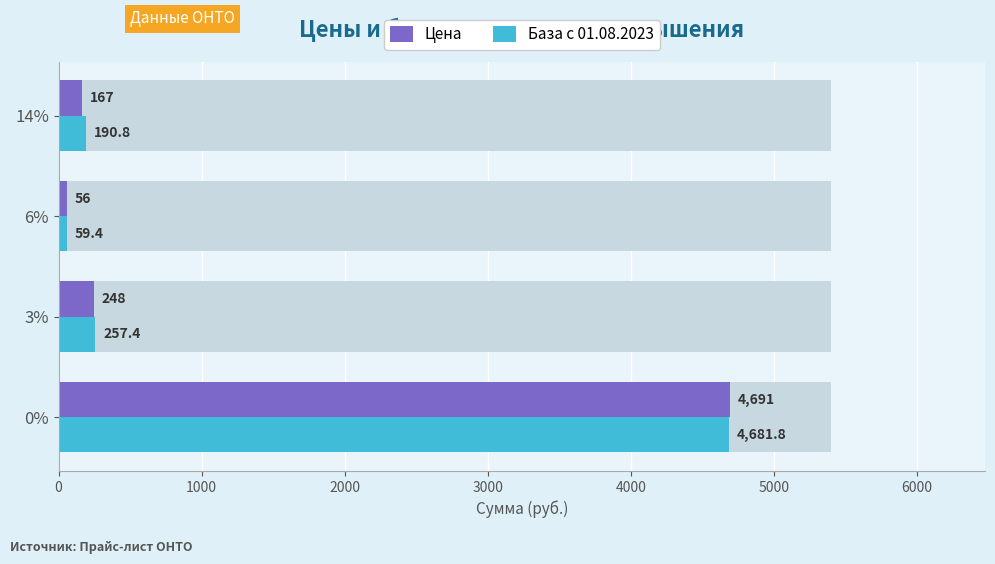

What is the smallest value displayed?

56.0